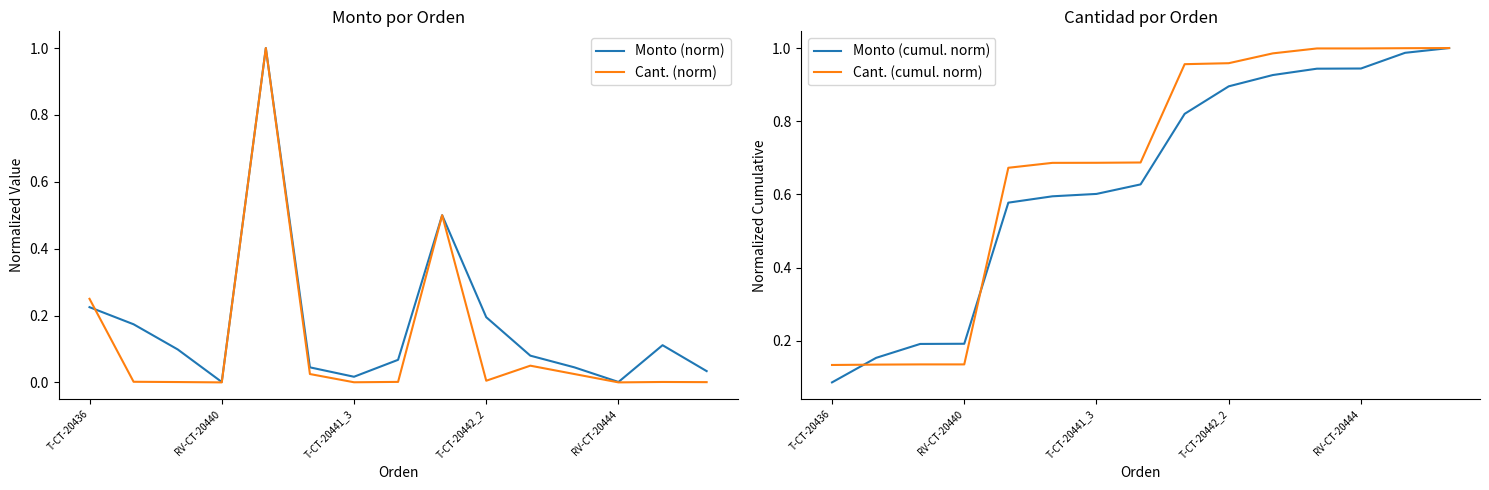

What is the greatest value displayed?

1.0